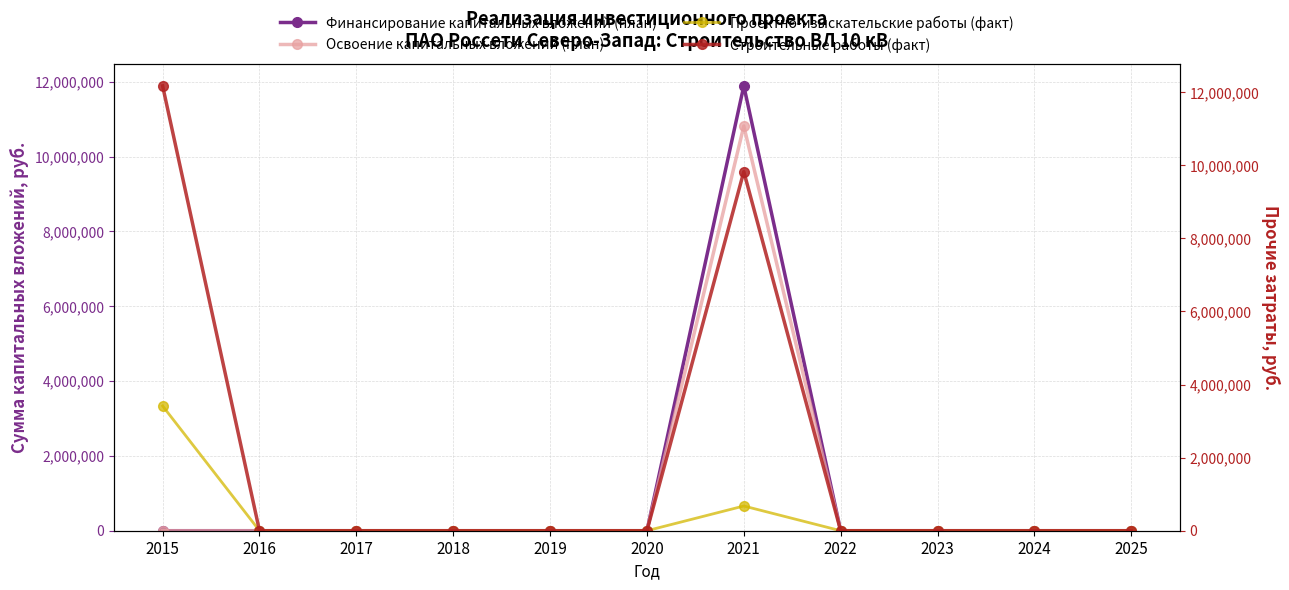

What is the highest value of the Освоение капитальных вложений (план) series?

10817689